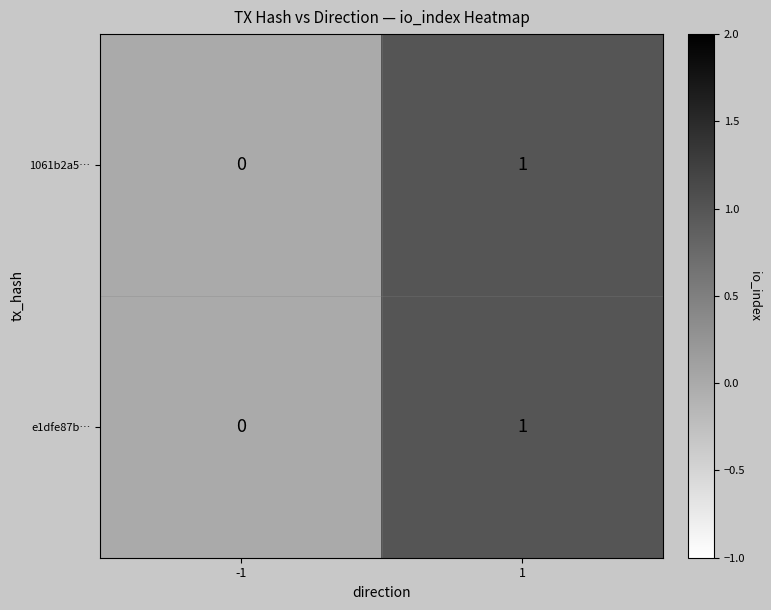

List the labels in order of 1061b2a5… value, smallest first.

-1, 1